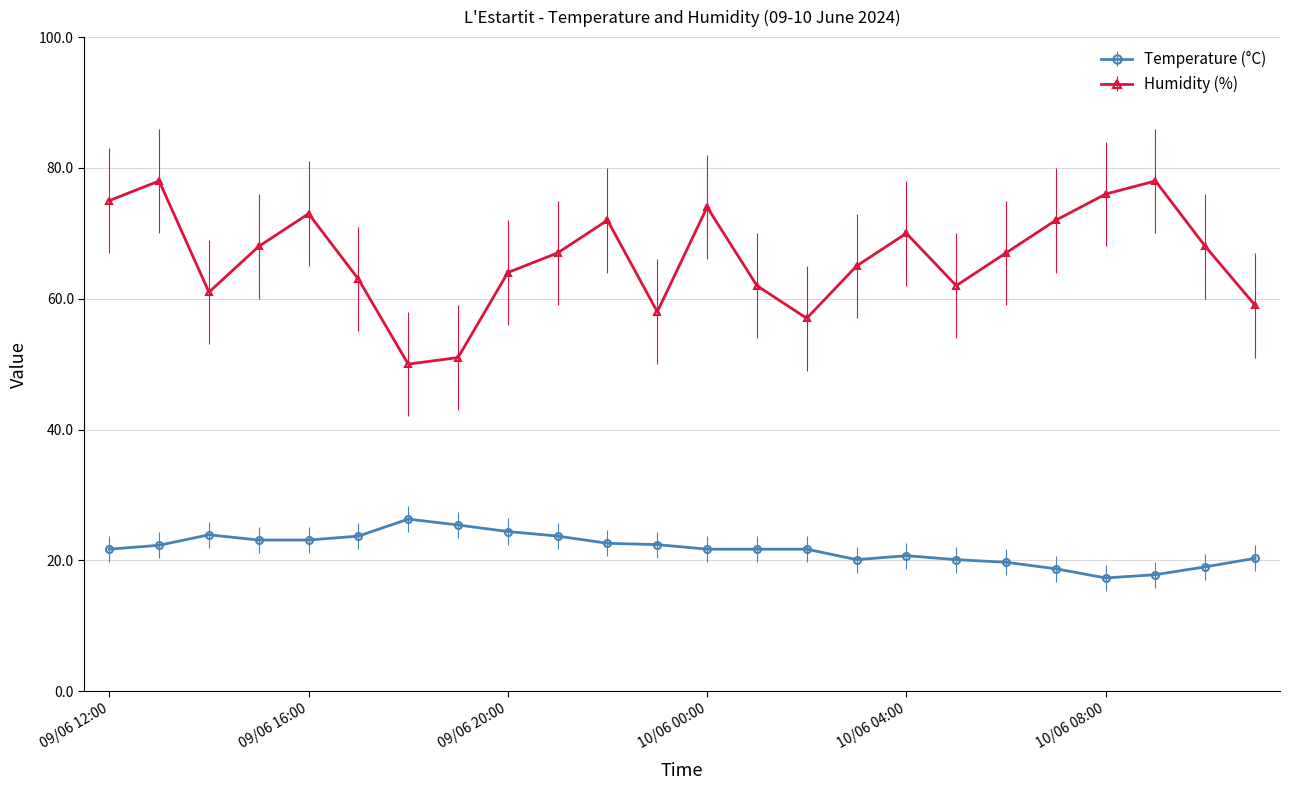

How many categories are shown in the chart?

24